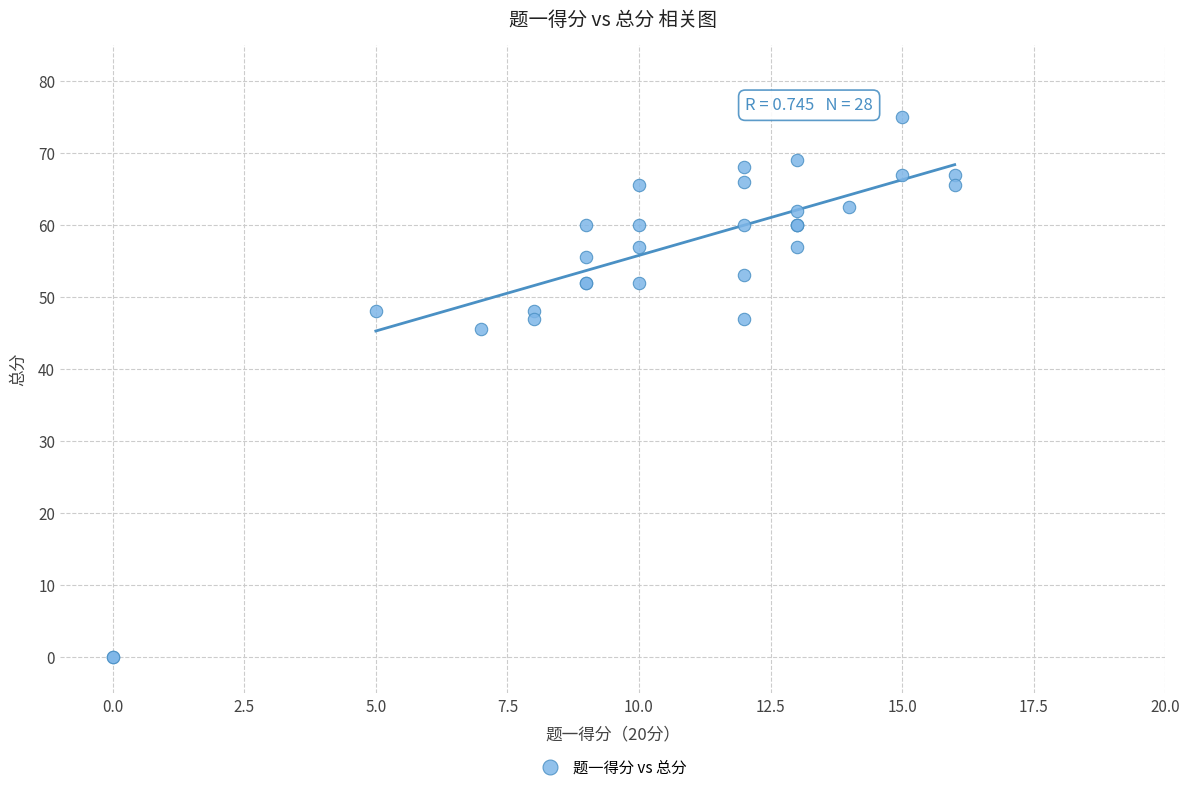

What Y value in the scatter plot is closest to 37?

45.5